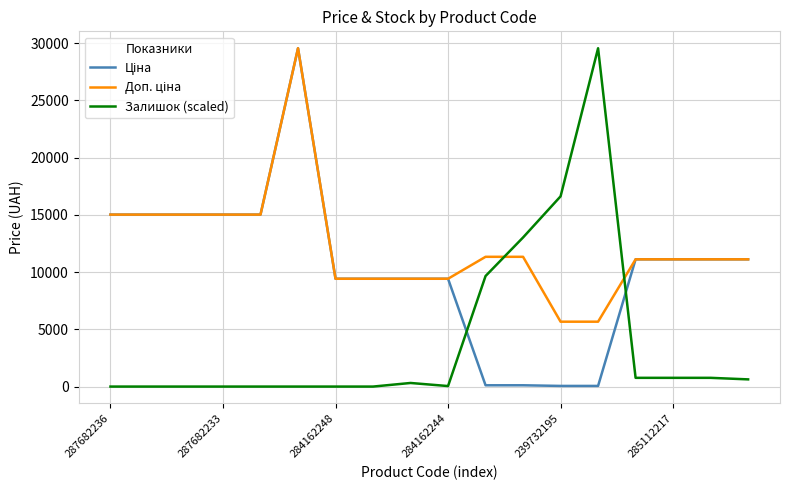

How many categories are shown in the chart?

18